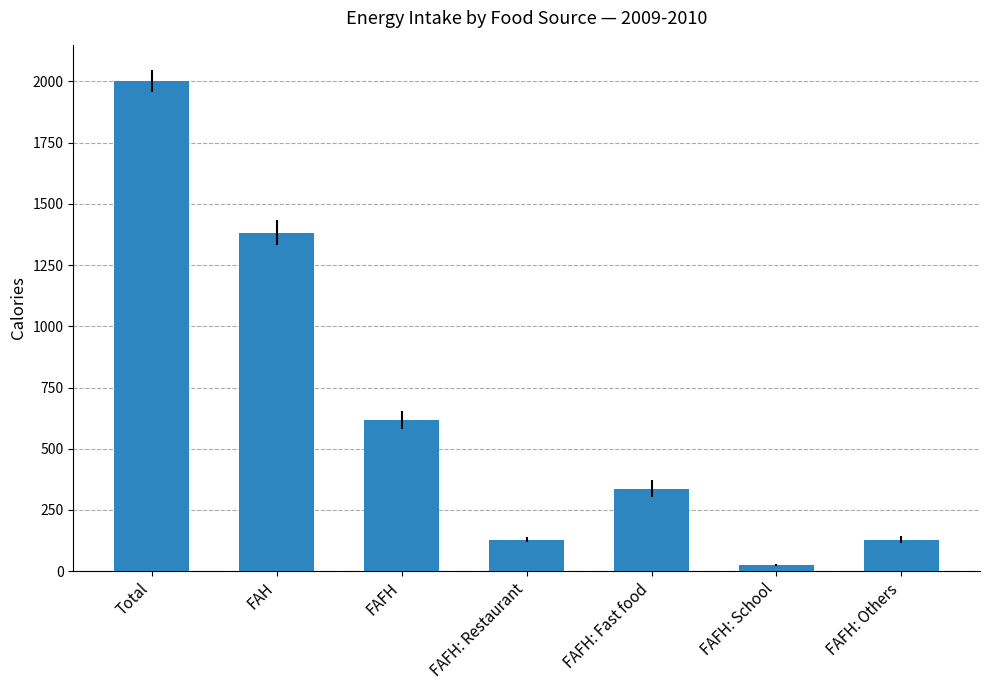

At which label does the data first exceed 337?

Total